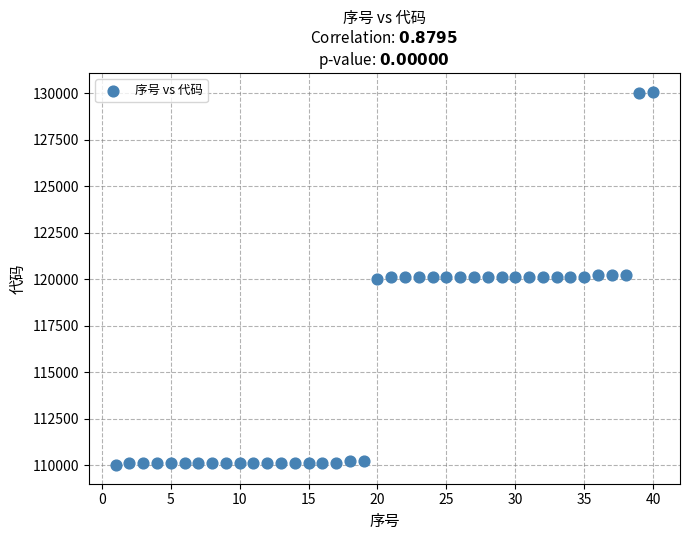

What is the range of X values (max minus min)?

39